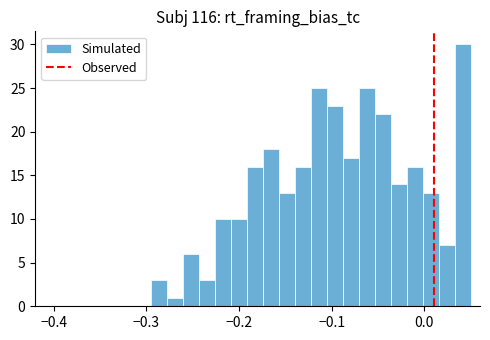

Read against the x-axis, roughly where is the centre of the tallest bar?

0.04